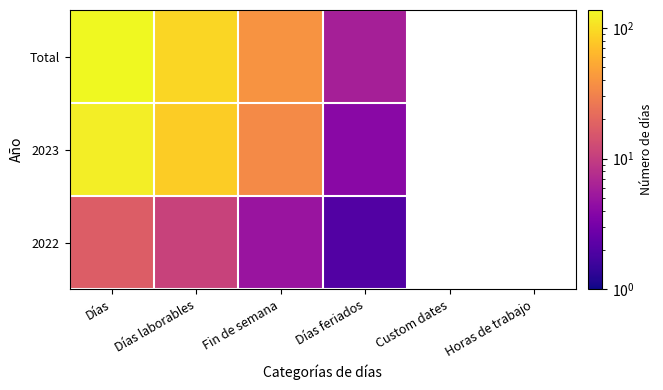

What is the difference between the maximum and minimum values in the 2023 series?

116.0